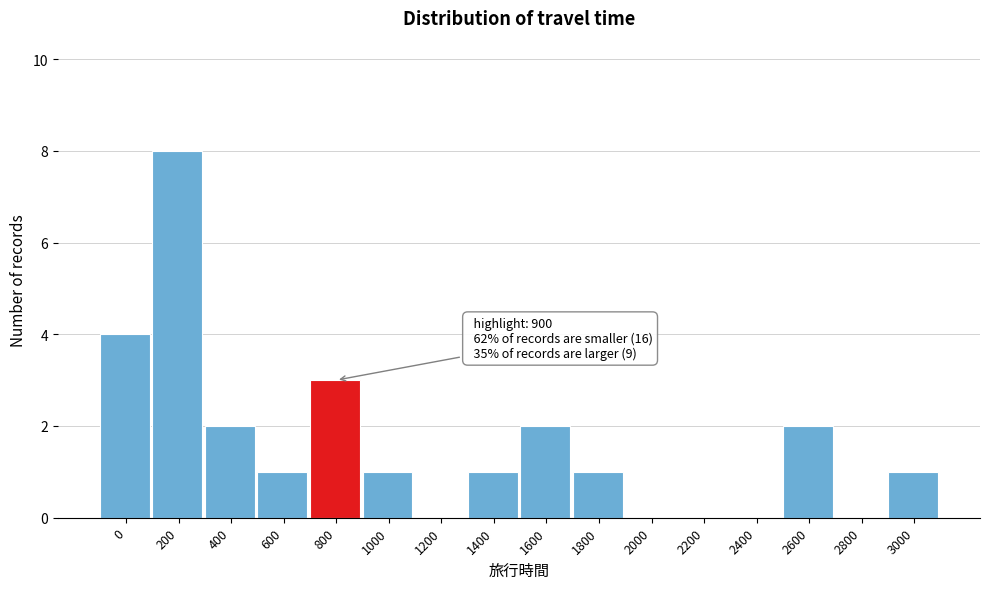

Reading left to right, list all the values displayed in this chart.

0=4	200=8	400=2	600=1	800=3	1000=1	1200=0	1400=1	1600=2	1800=1	2000=0	2200=0	2400=0	2600=2	2800=0	3000=1